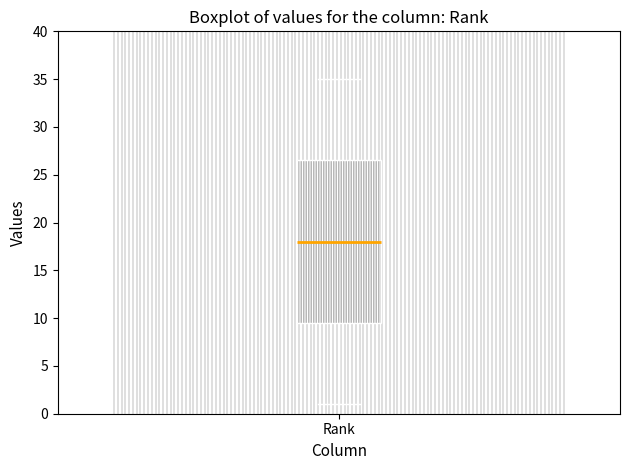

Where is the upper edge of the box for Rank on the y-axis? The values are not printed on the chart, so give them approximately, as read against the axis.

26.5